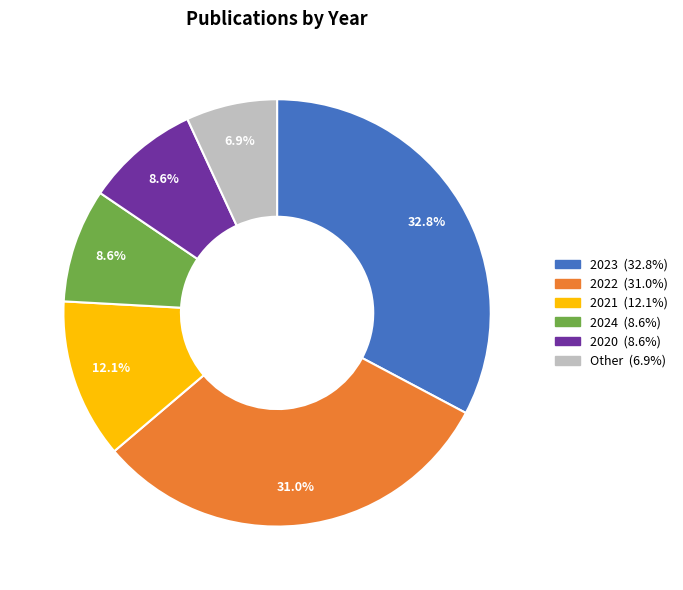

Is there a majority slice in this chart?

No